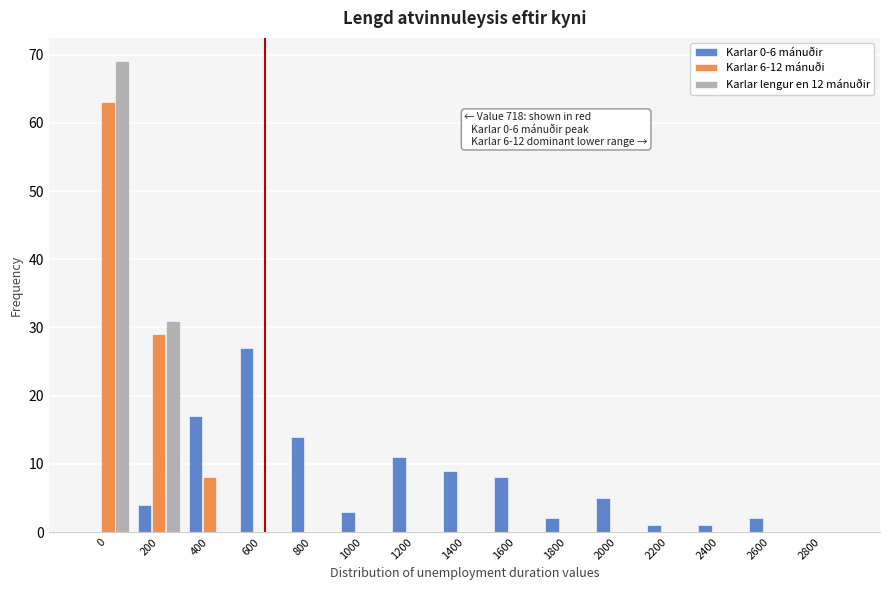

Where is Karlar lengur en 12 mánuðir nearest to the value 34?

200